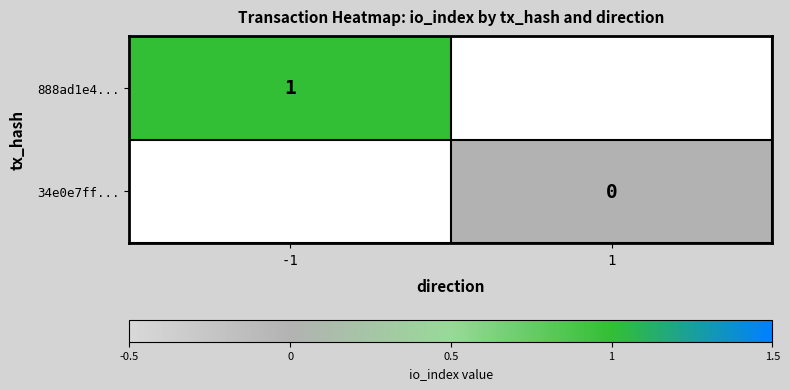

The 888ad1e4... series shows 0 at -1. True or false?

False